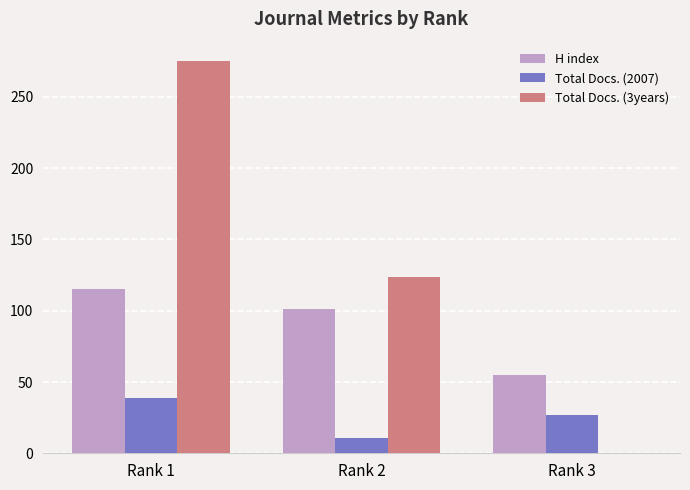

How many data points does each series have?

3